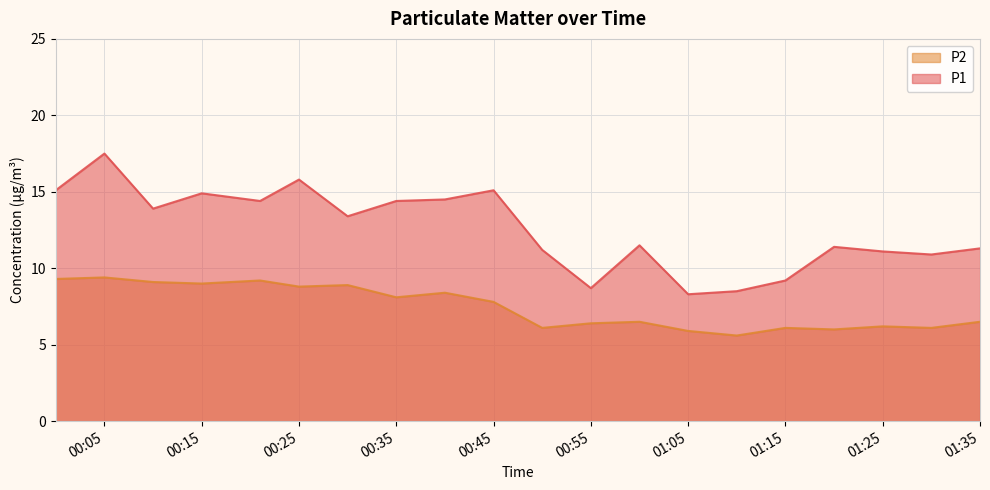

What is the total value across all series at 2022/05/15 01:30?

17.0